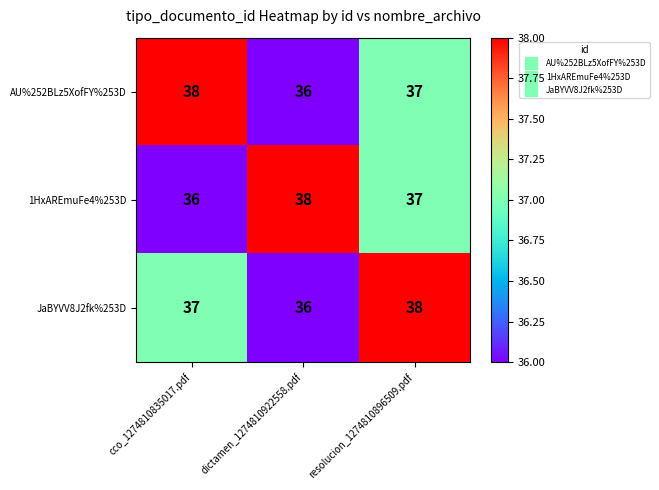

List the labels in order of 1HxAREmuFe4%253D value, smallest first.

cco_1274810835017.pdf, resolucion_1274810896509.pdf, dictamen_1274810922558.pdf